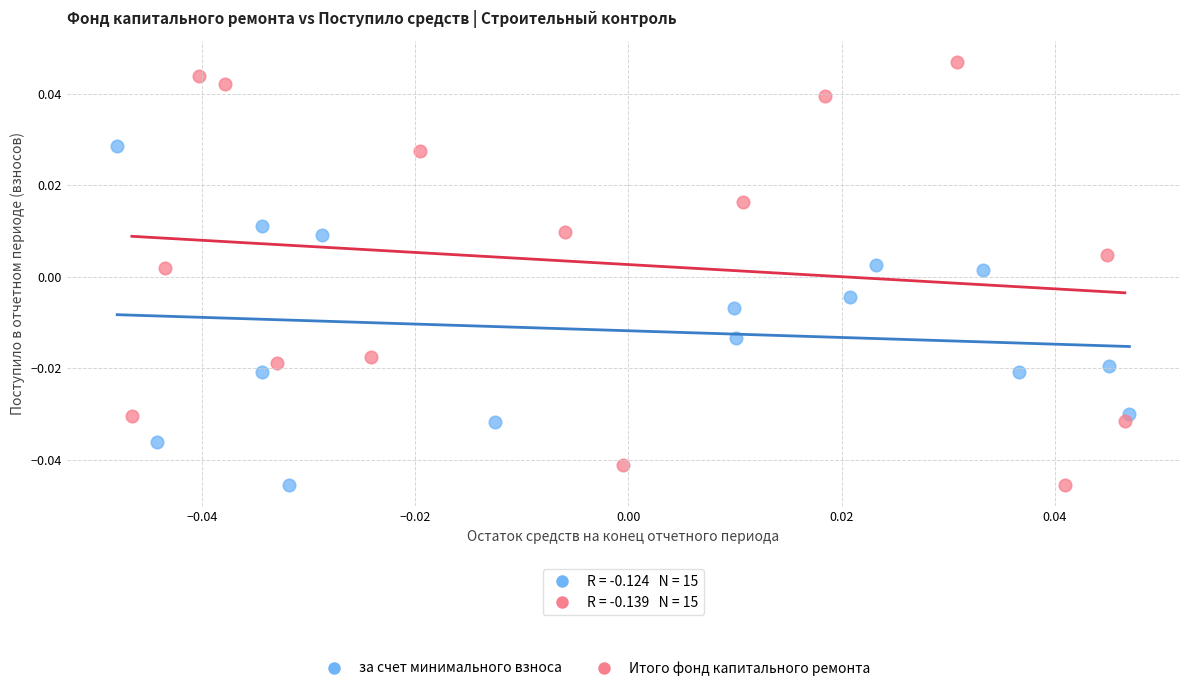

Which series has the widest spread of Y values?

Итого фонд капитального ремонта